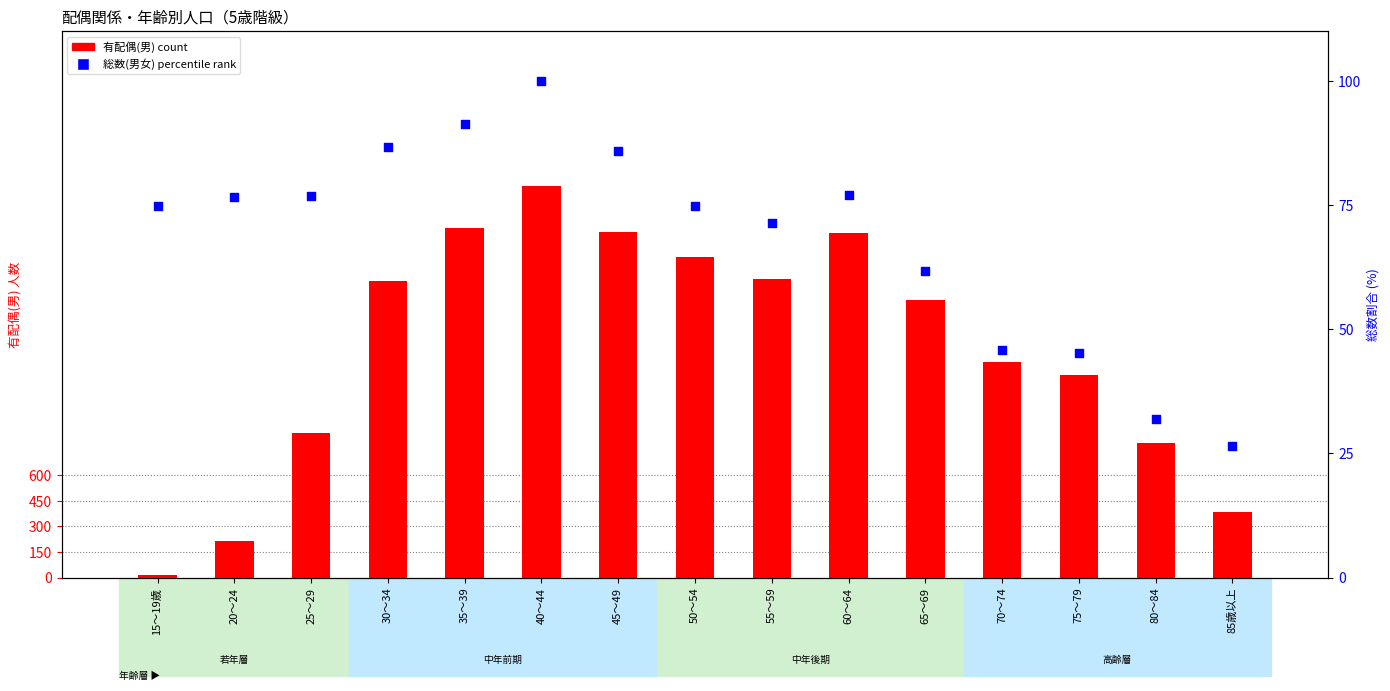

At which category is the sum across all series the highest?

40～44